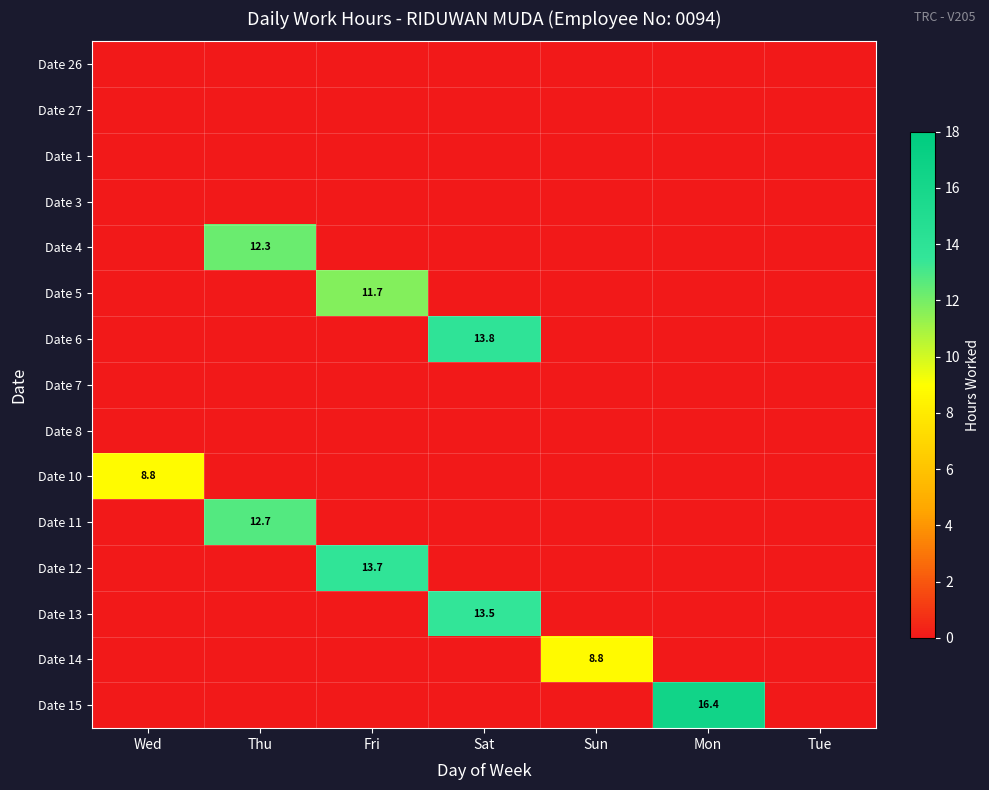

The Date 5 series shows 11.7 at Fri. True or false?

True